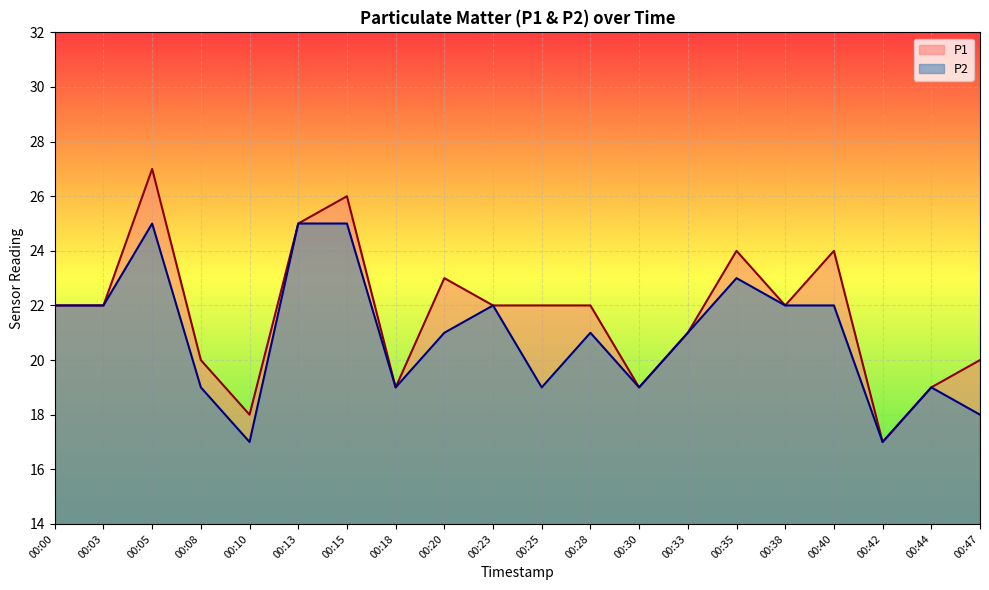

True or false: P2 has a value of 10 at 00:23.

False